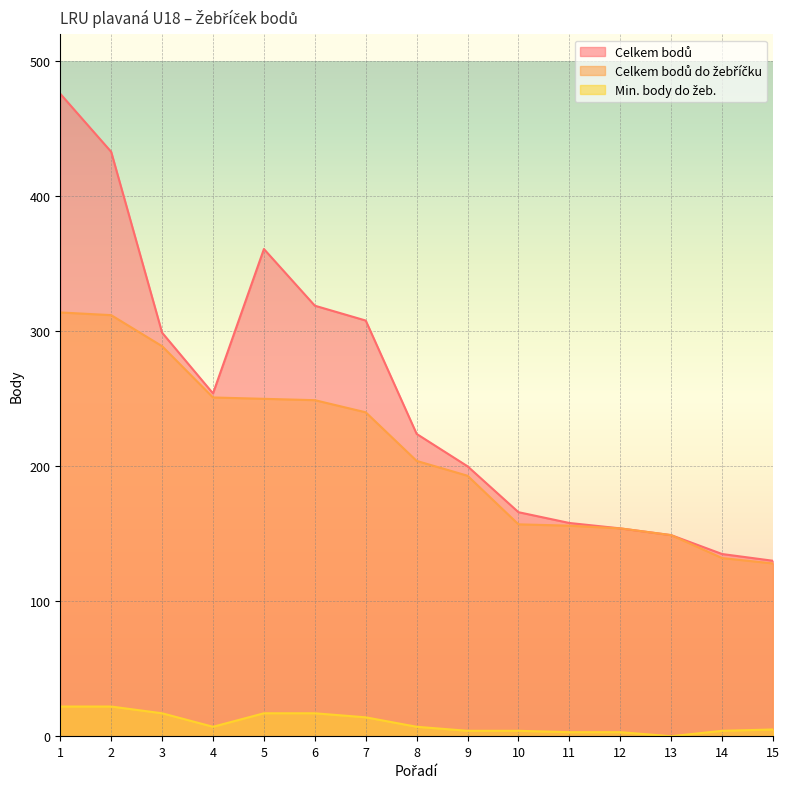

How many interior local valleys does the Min. body do žeb. series have?

2